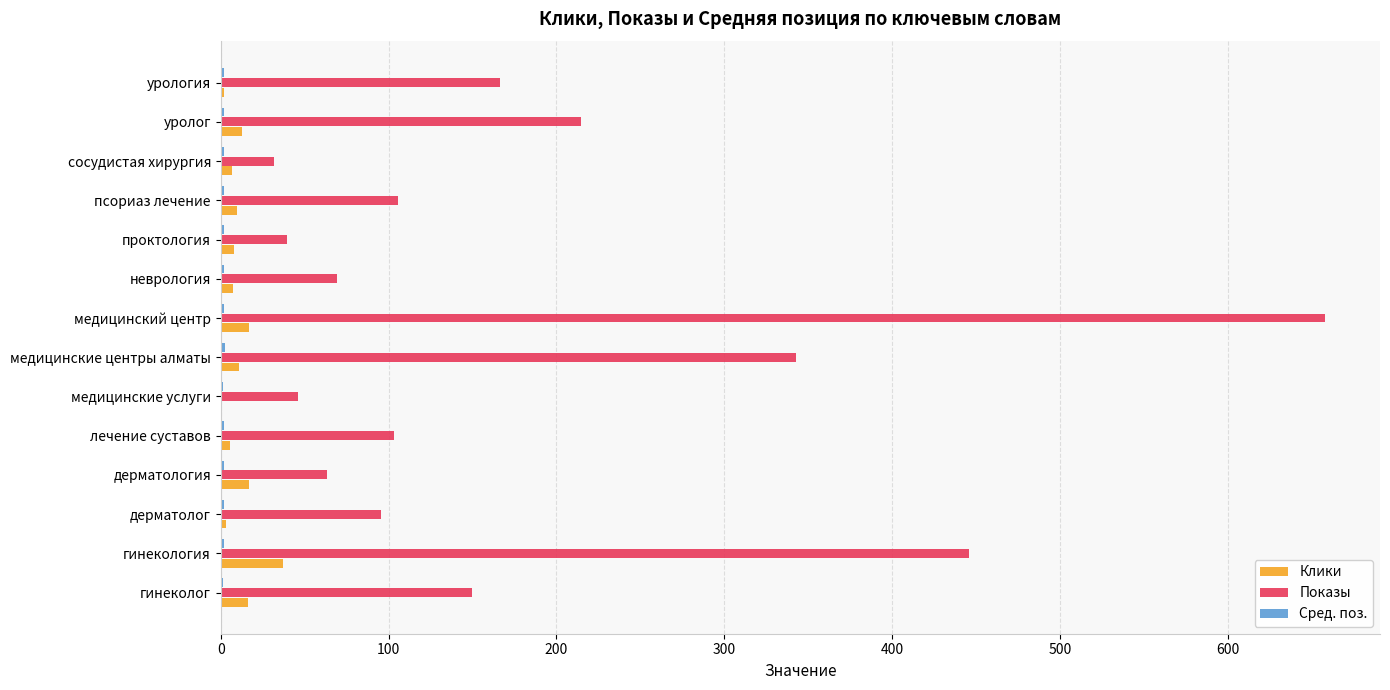

What is the greatest value displayed?

657.9